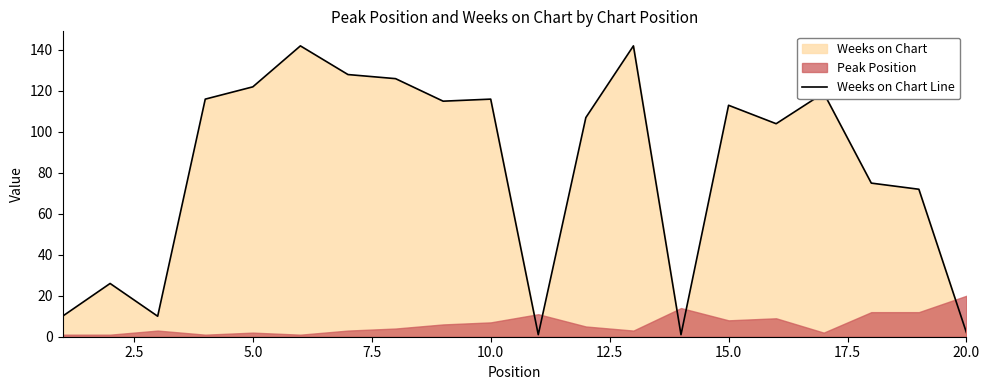

How many interior local peaks (higher than both neighbors) does the data have?

6